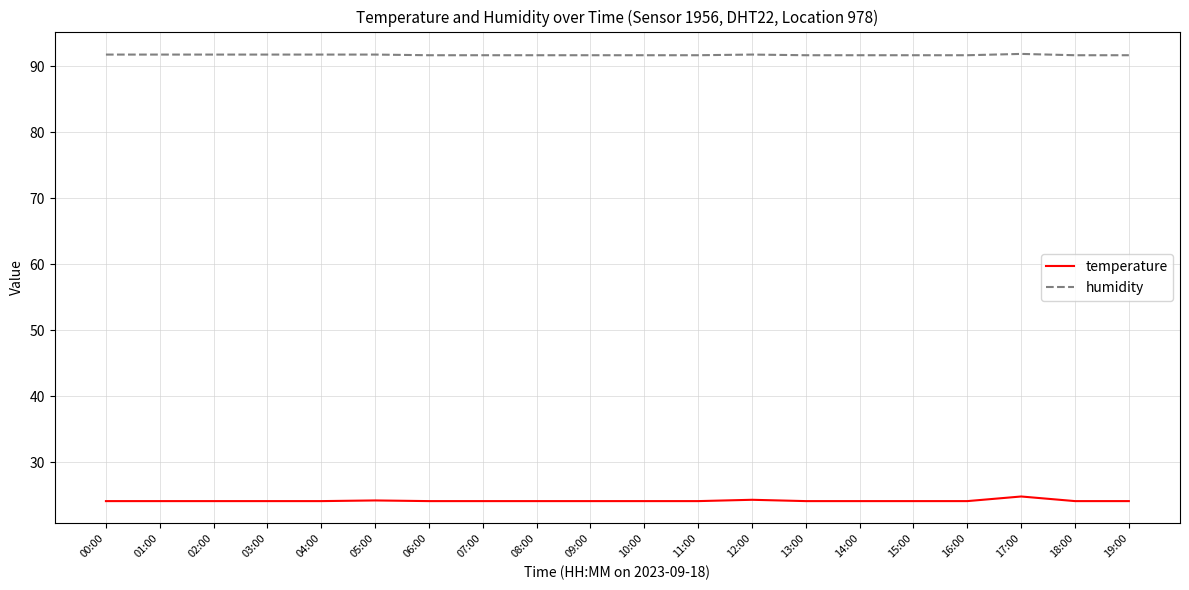

Does the chart display data point markers on the line(s)?

No